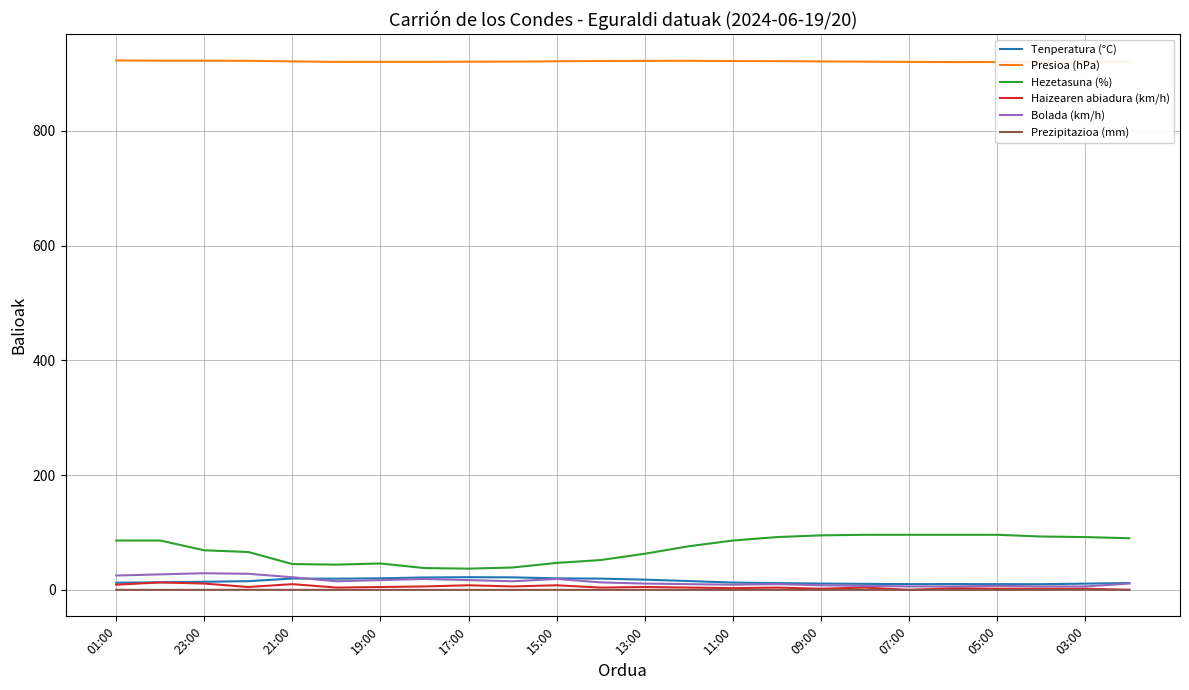

What is the greatest value displayed?

922.7